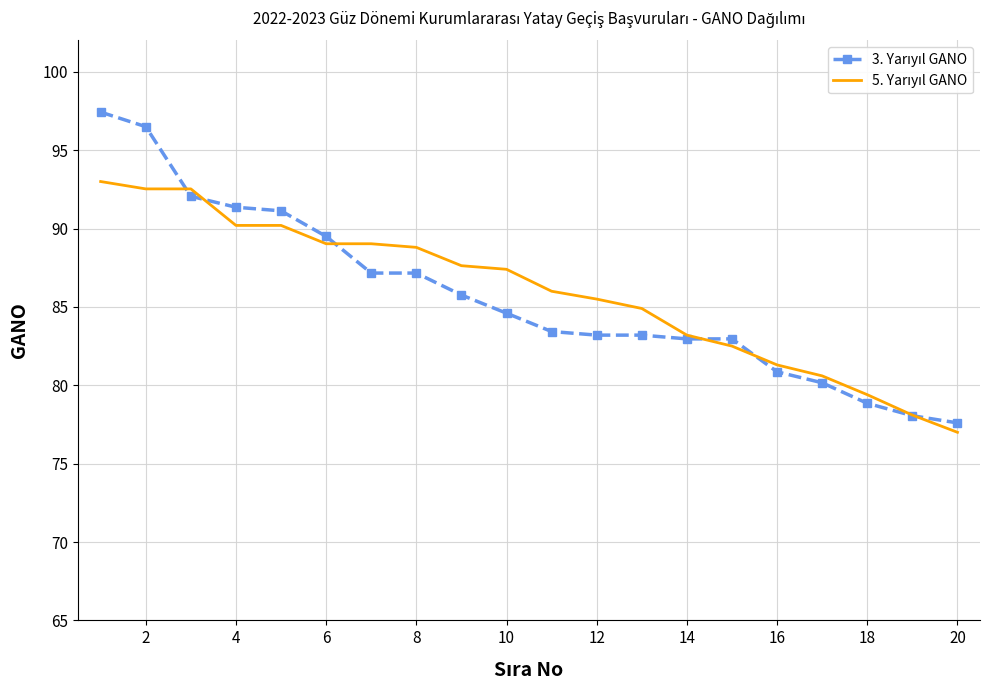

What is the maximum value shown in the chart?

97.4